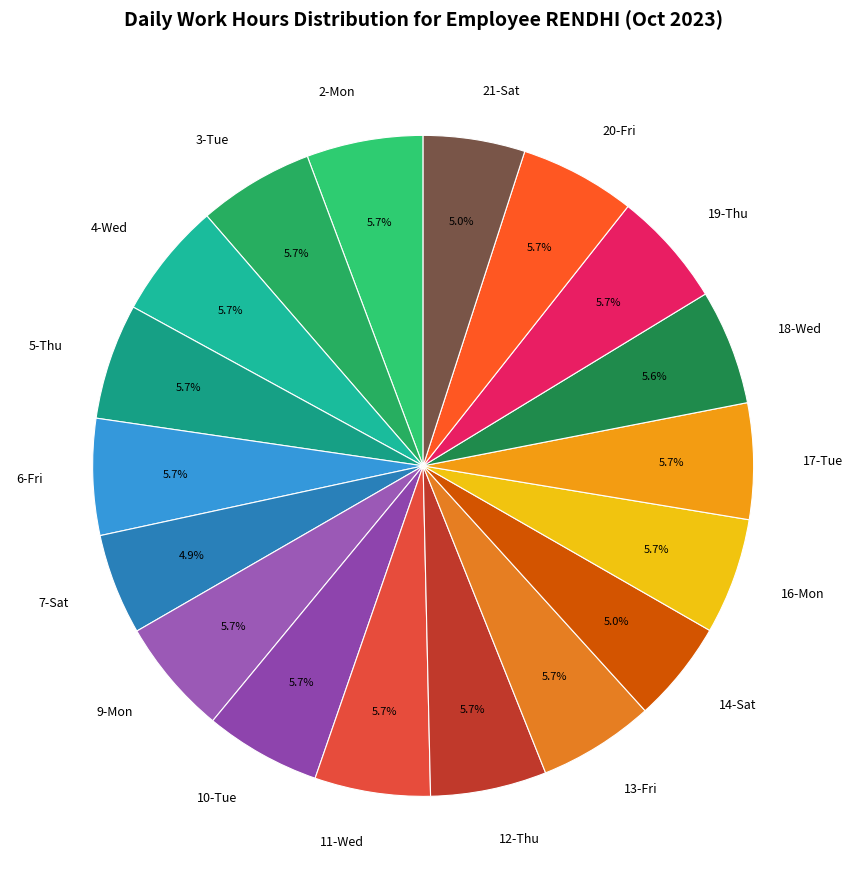

To the nearest percent, what is the difference between the largest and smallest slice percentages?

1%